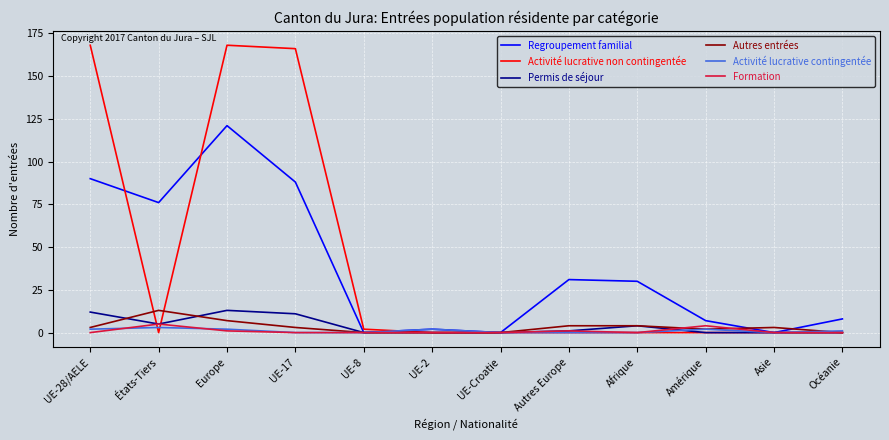

What is the spread (max minus min) of values at Autres Europe?

31